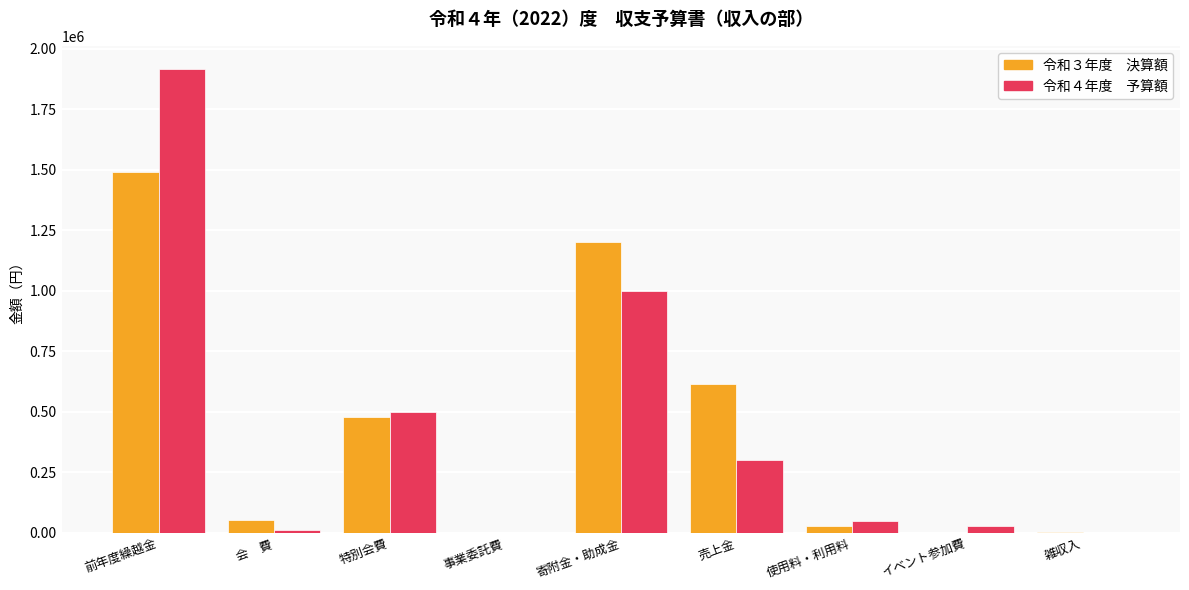

At which category is the sum across all series the highest?

前年度繰越金